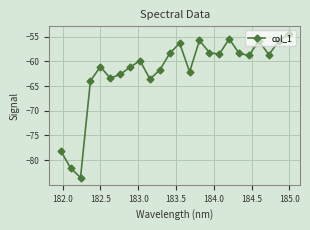

What is the smallest value displayed?

-83.5